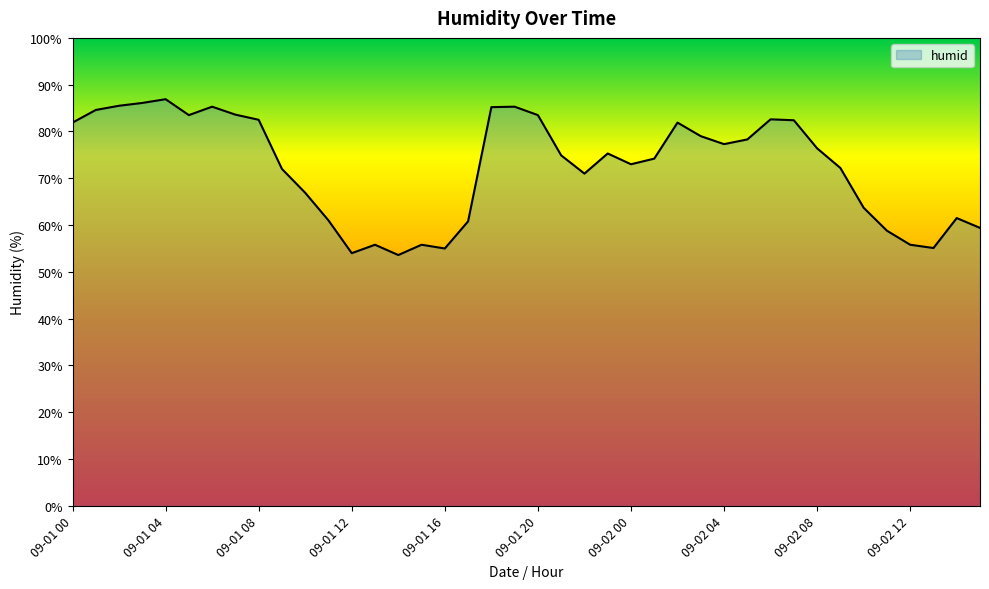

How many lines are shown in the chart?

1